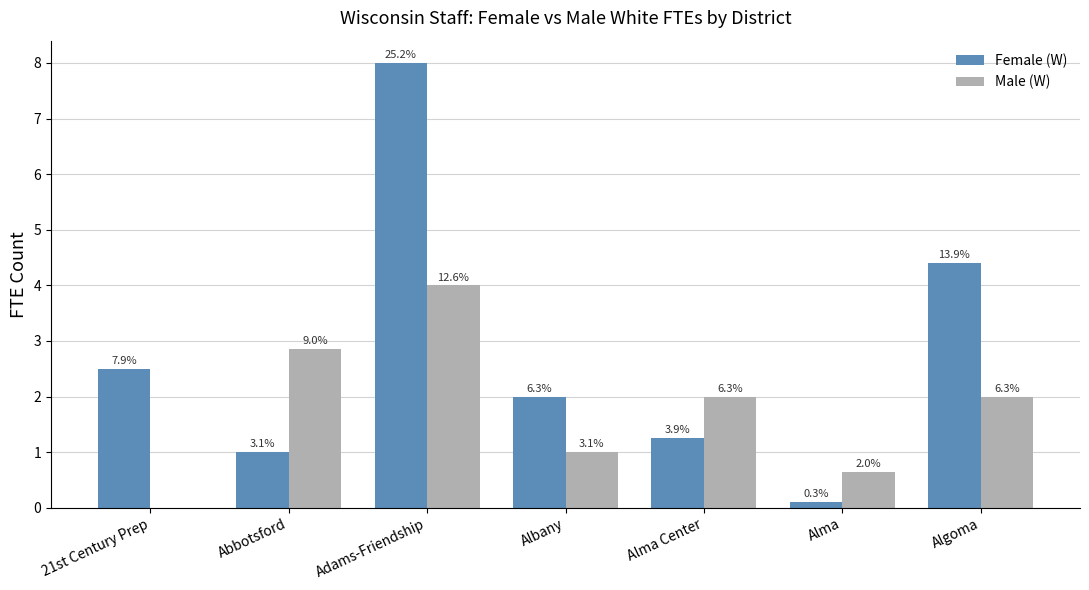

What is the average value of the Female (W) series?

2.8